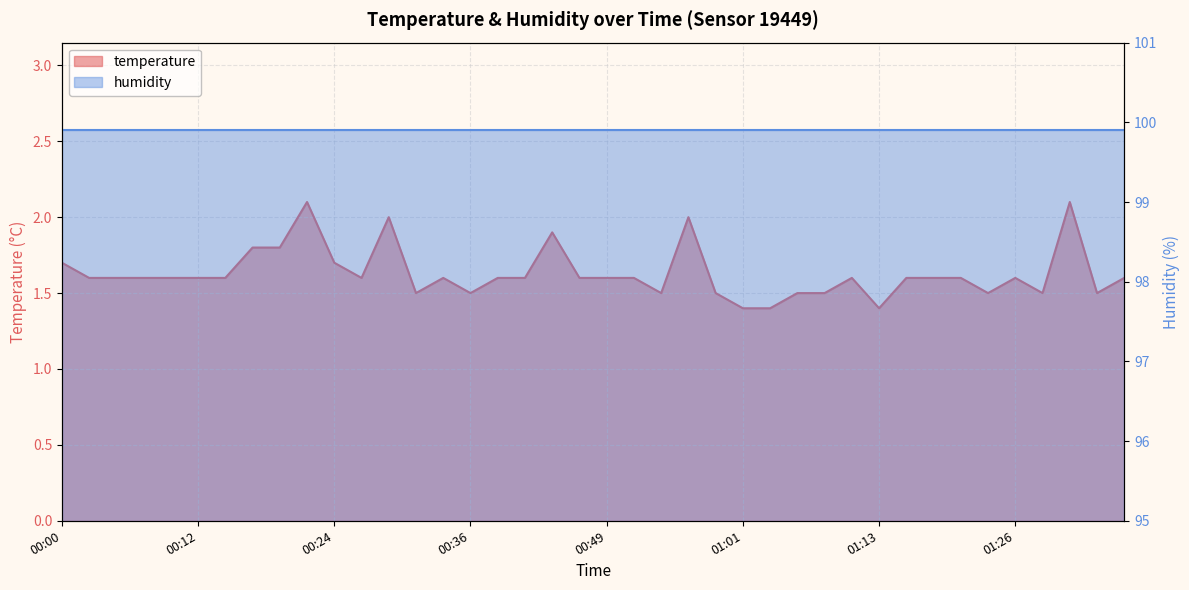

What position from the left is 01:21?

34